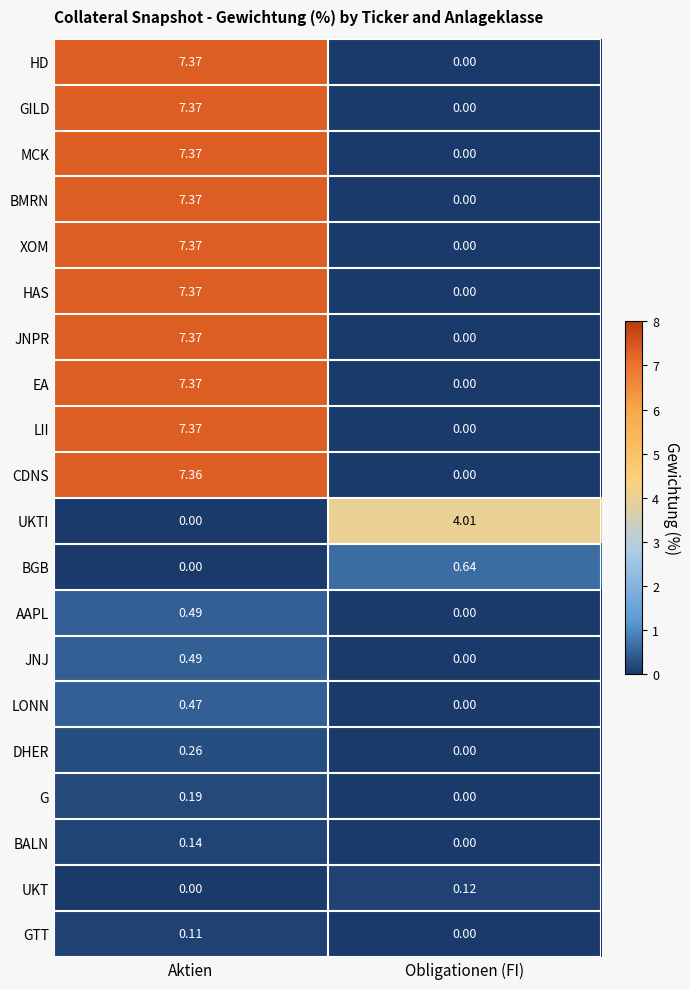

List the labels in order of HAS value, largest first.

Aktien, Obligationen (FI)